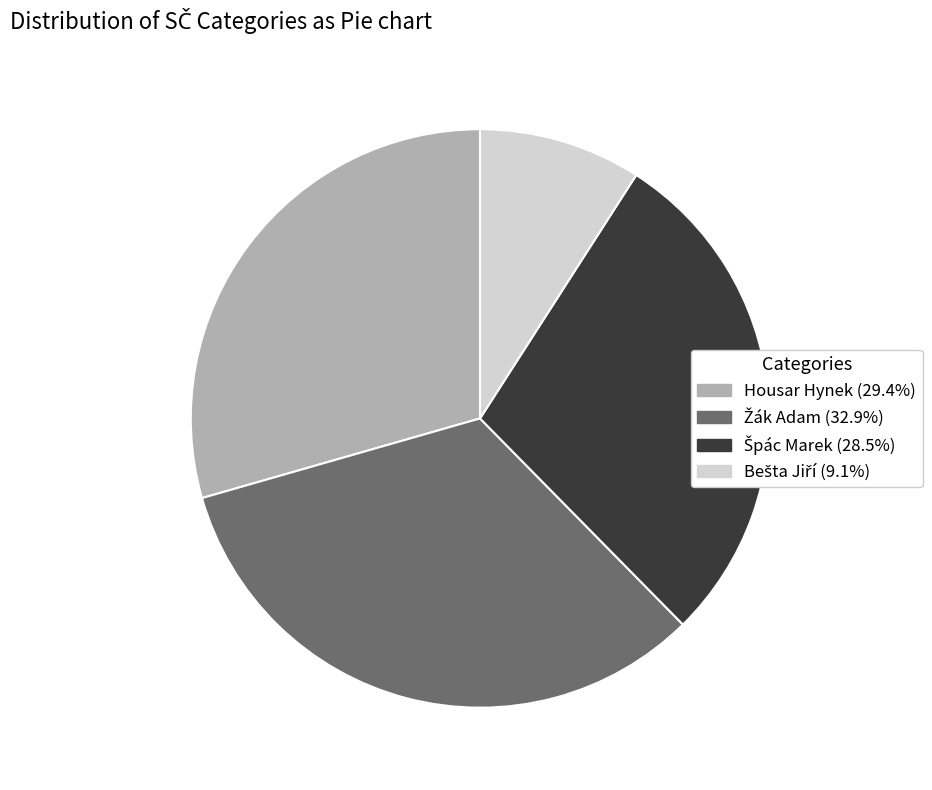

Is there a majority slice in this chart?

No